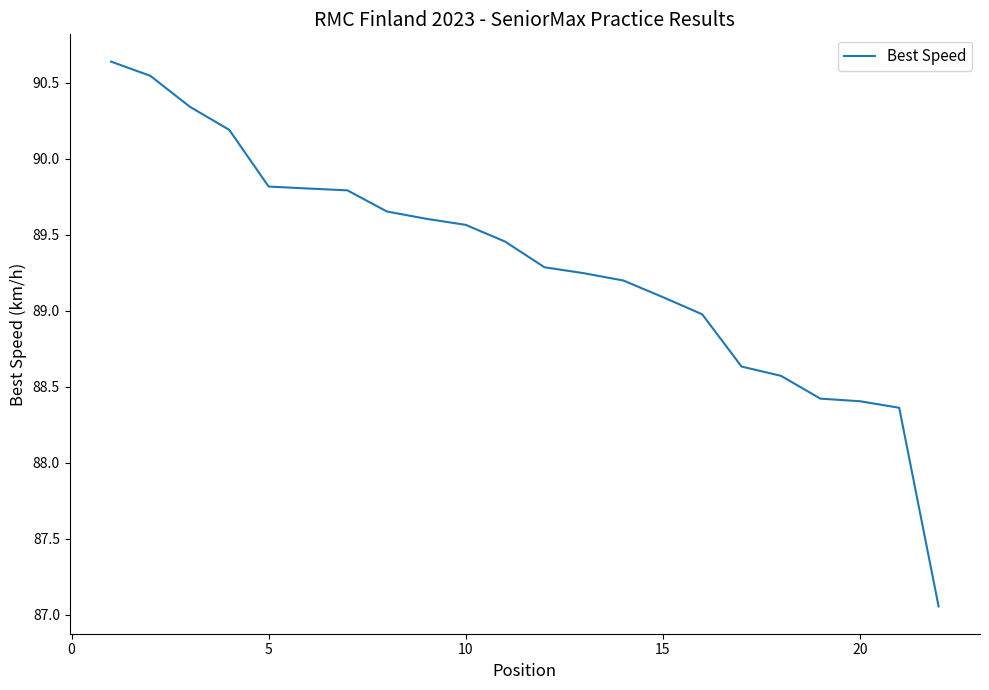

What is the maximum value shown in the chart?

90.6